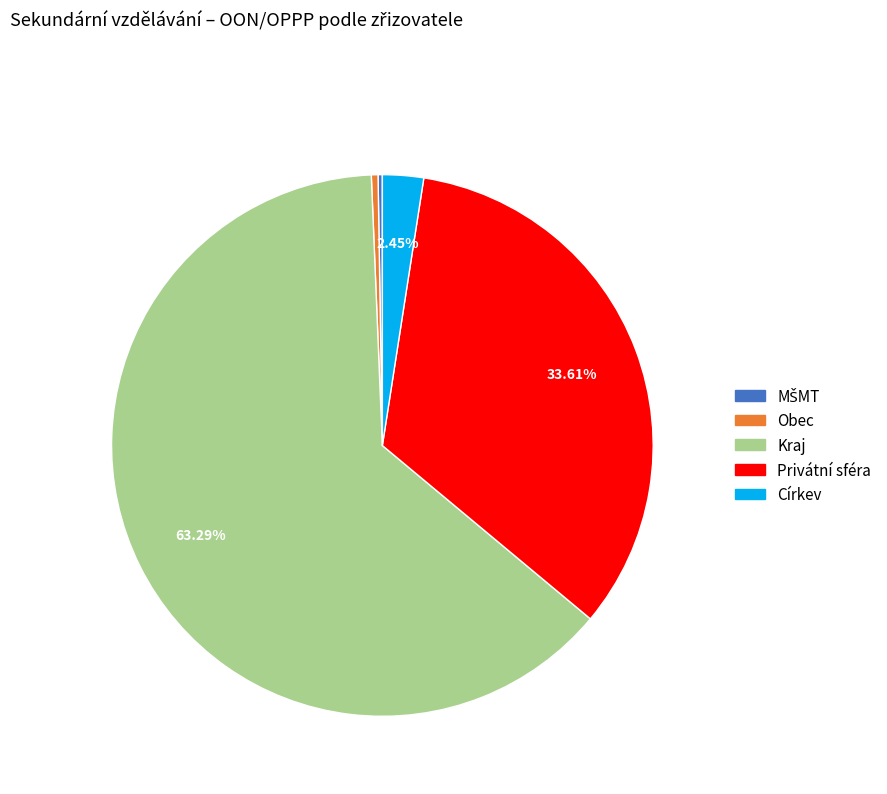

Approximately how many times larger is the value at Privátní sféra compared to Církev?

13.7